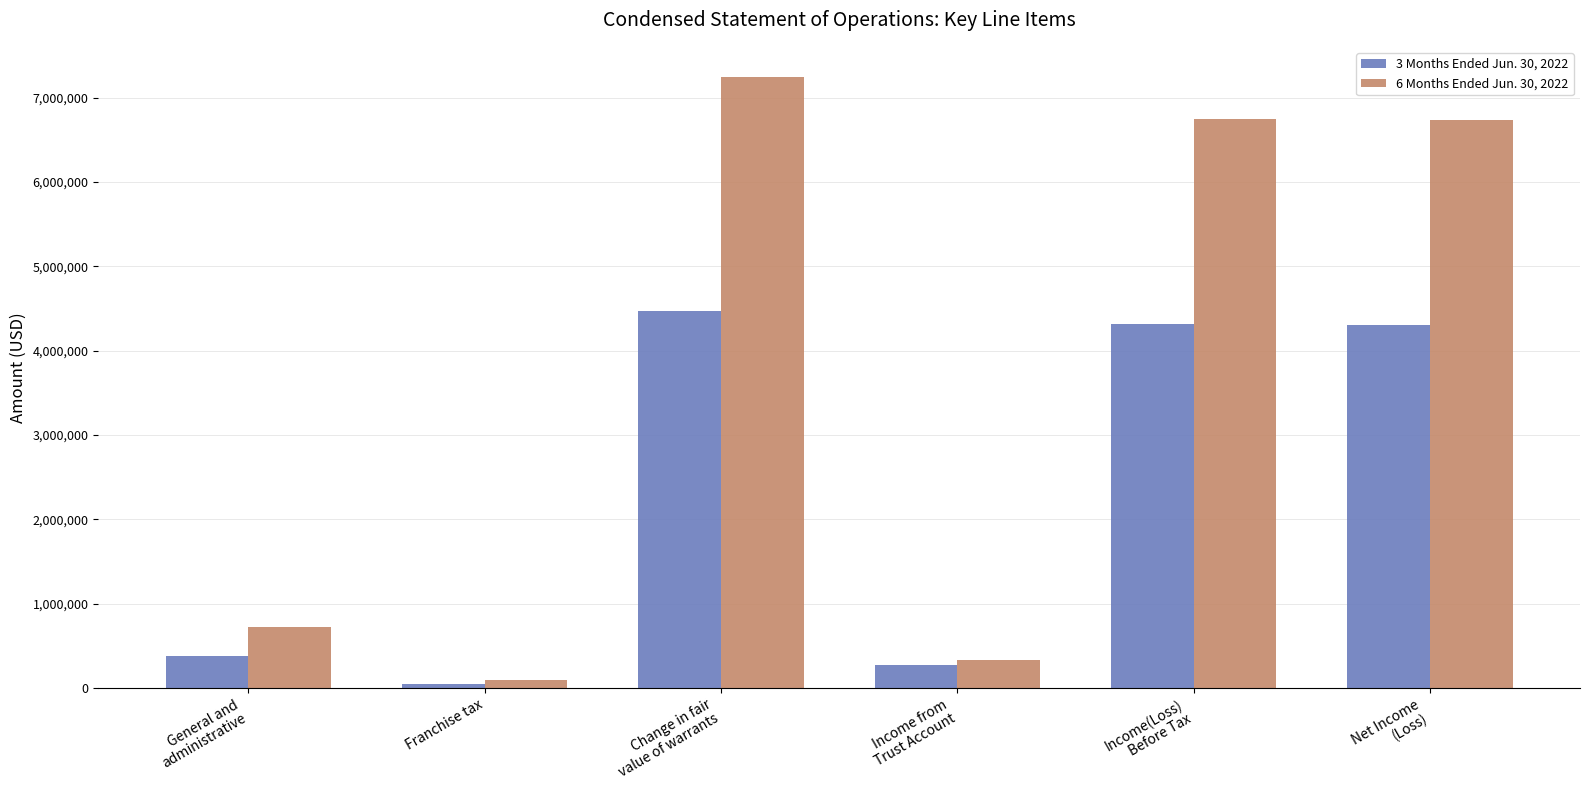

How many data points in 3 Months Ended Jun. 30, 2022 are less than 4300703?

3